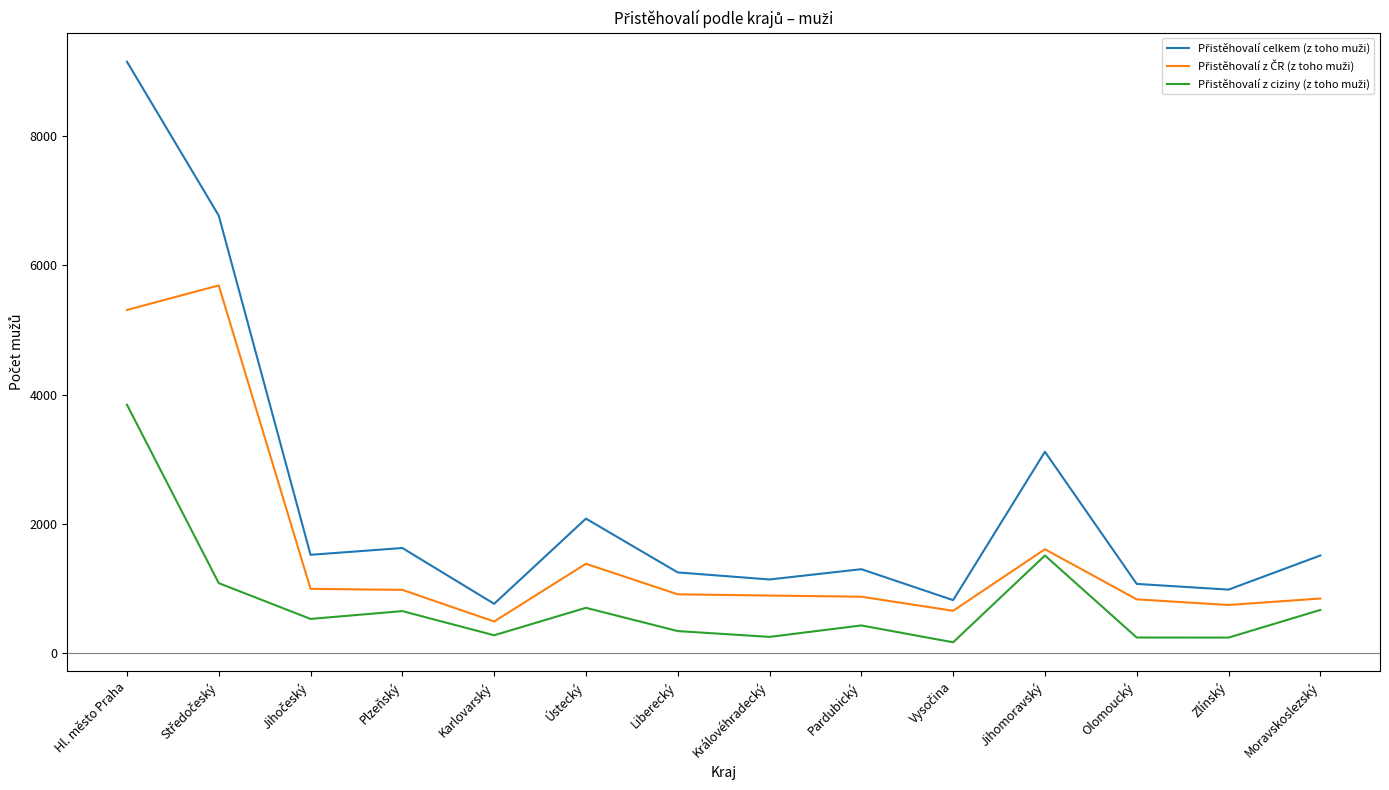

What is the greatest value displayed?

9155